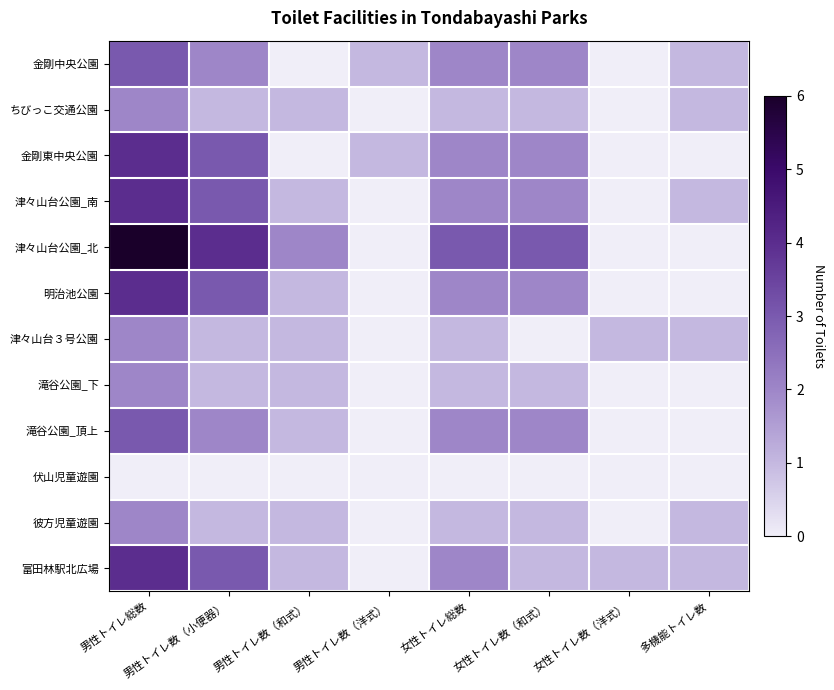

Between 男性トイレ数（小便器） and 多機能トイレ数, which series saw the biggest shift?

津々山台公園_北